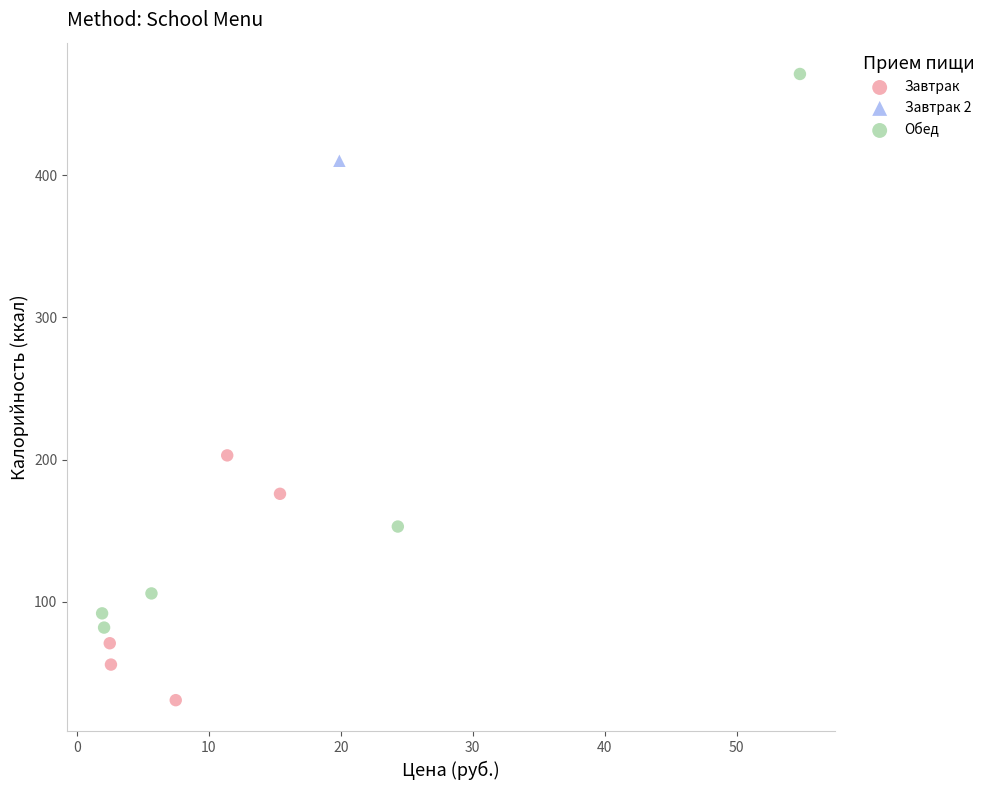

What are all the series names shown in the legend?

Завтрак, Завтрак 2, Обед